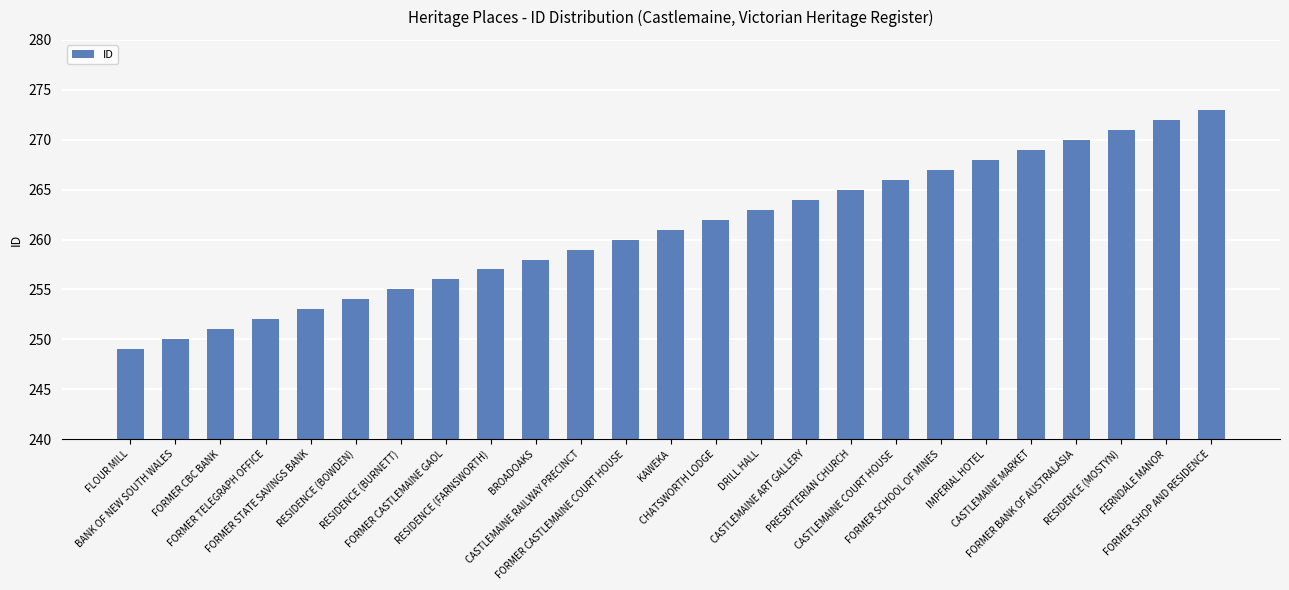

What position from the left is CHATSWORTH LODGE?

14